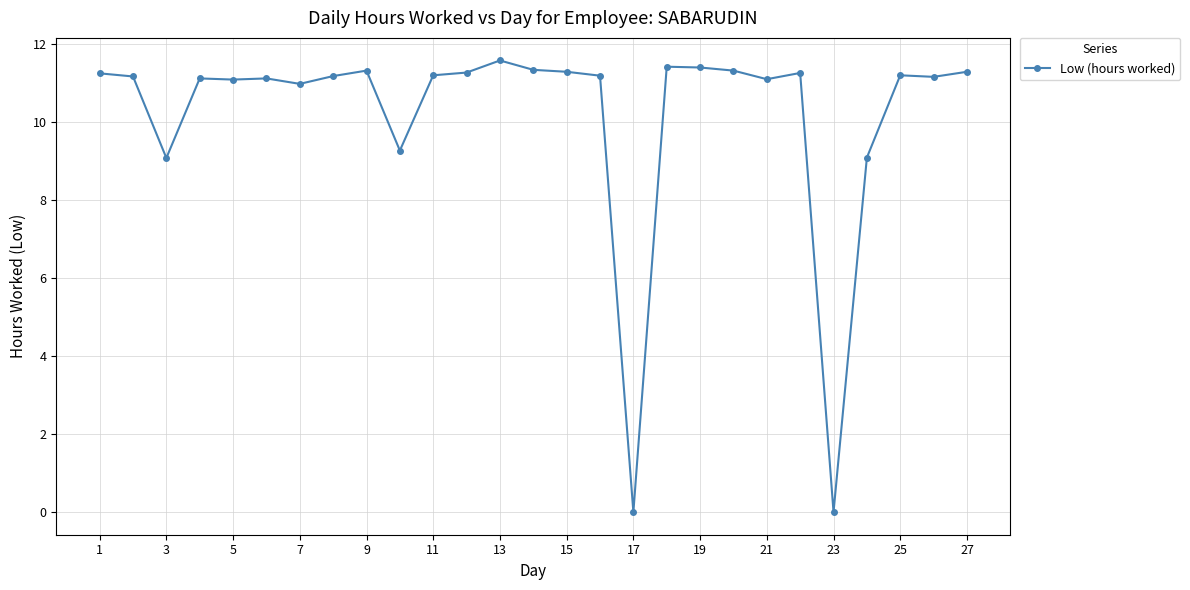

What is the average value?

10.2